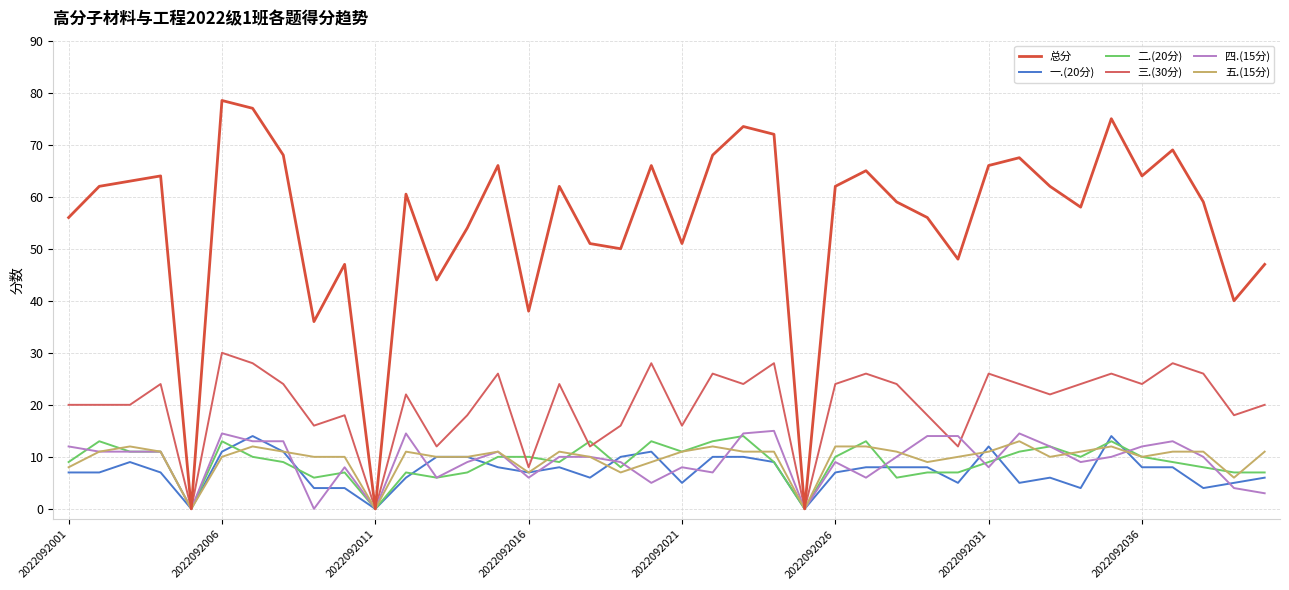

In 五.(15分), how many points are lower than both neighbors (excluding endpoints)?

9